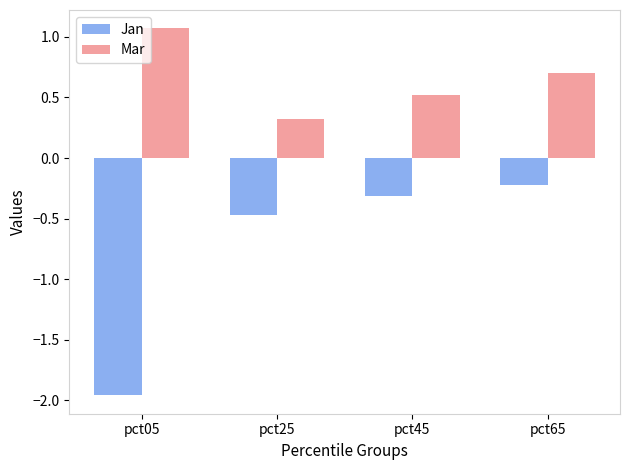

What is the sum of the Mar values at pct65 and pct45?

1.2